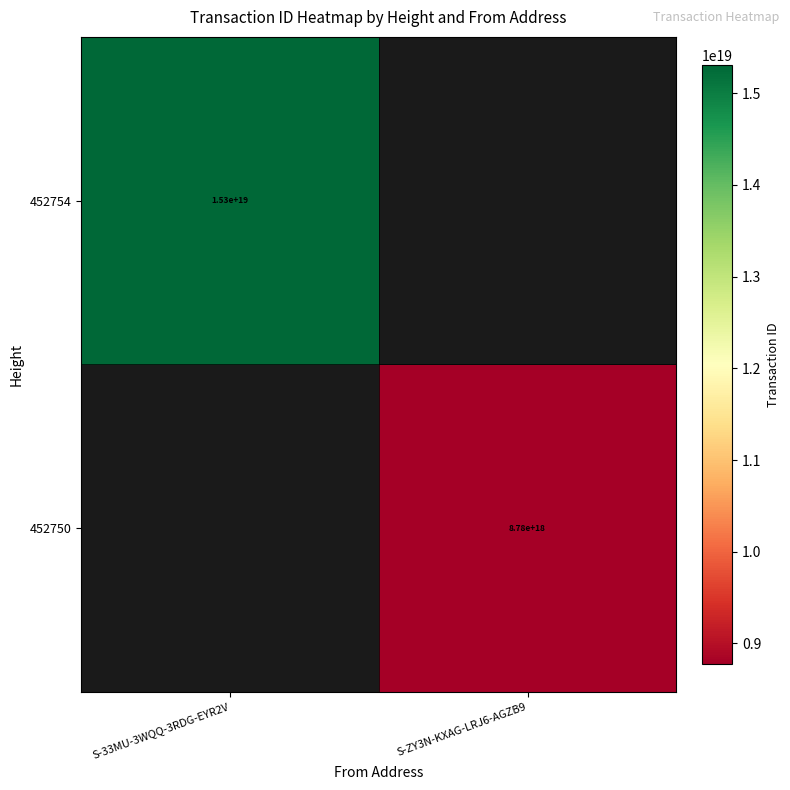

True or false: 452750 has a value of 8780000000000000000 at S-ZY3N-KXAG-LRJ6-AGZB9.

True